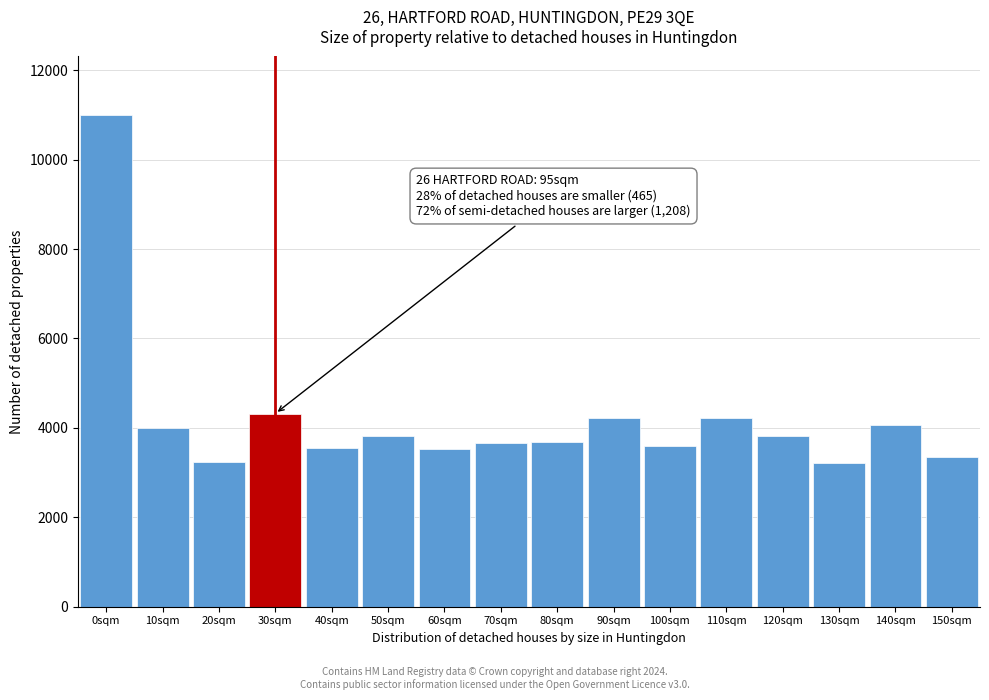

What is the label of the 15th bar from the left?

140sqm